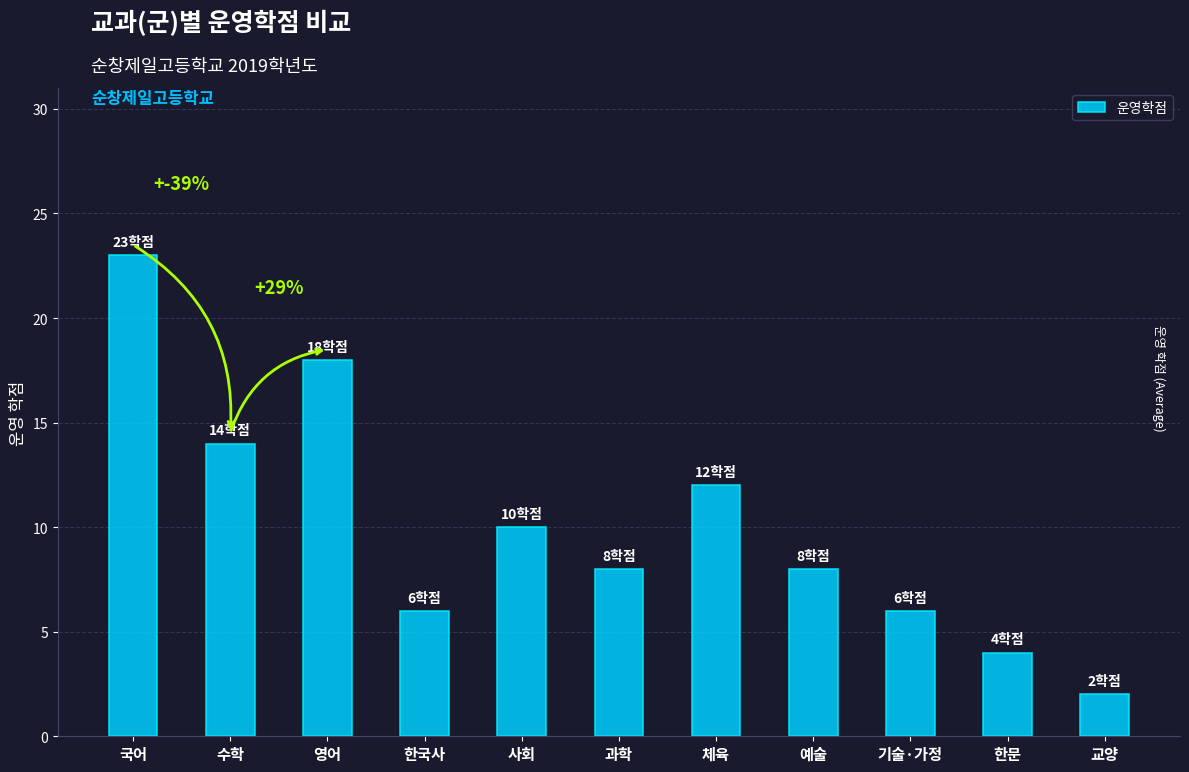

What is the value of the 6th bar from the left?

8